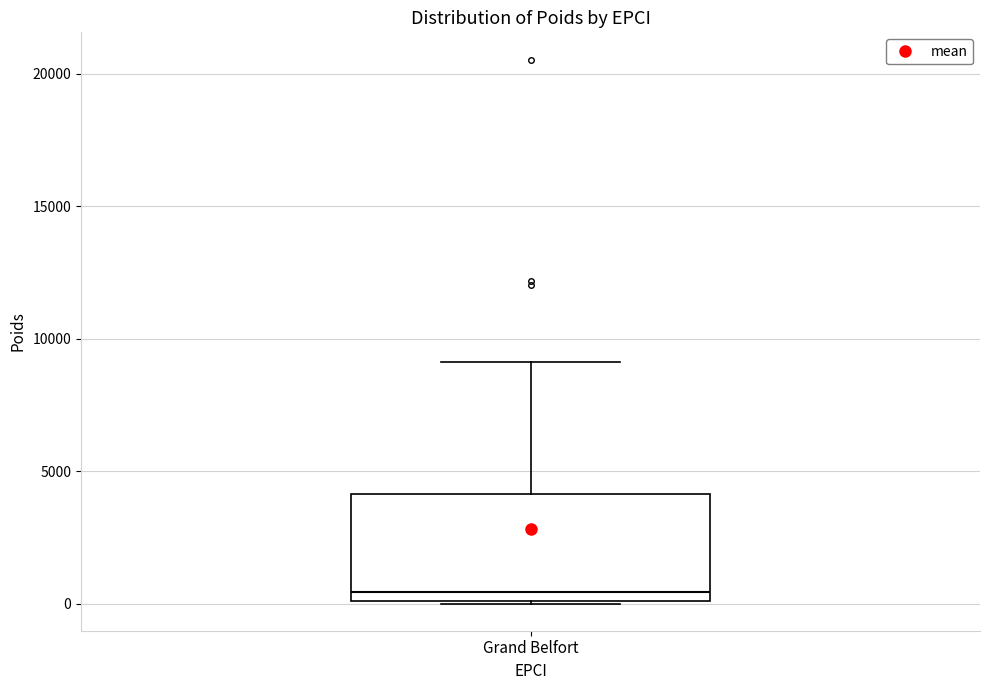

Where is the upper edge of the box for Grand Belfort on the y-axis? The values are not printed on the chart, so give them approximately, as read against the axis.

4000